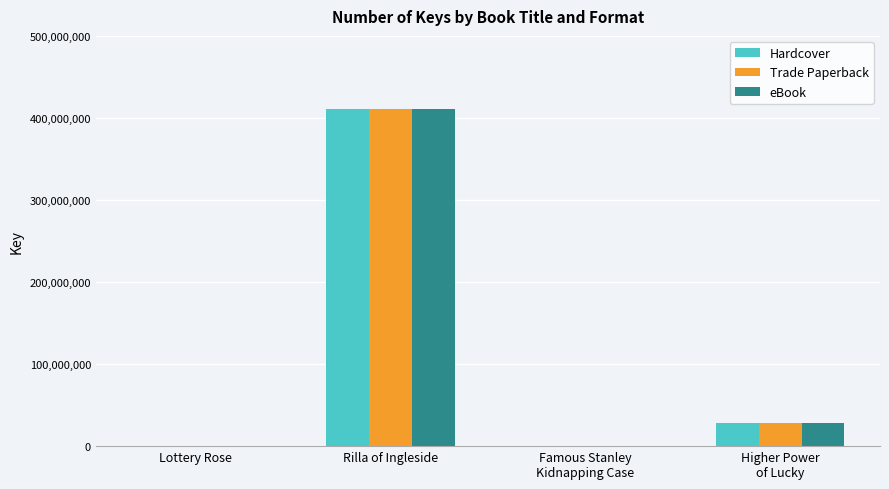

True or false: Hardcover has a value of 330613 at Famous Stanley
Kidnapping Case.

True